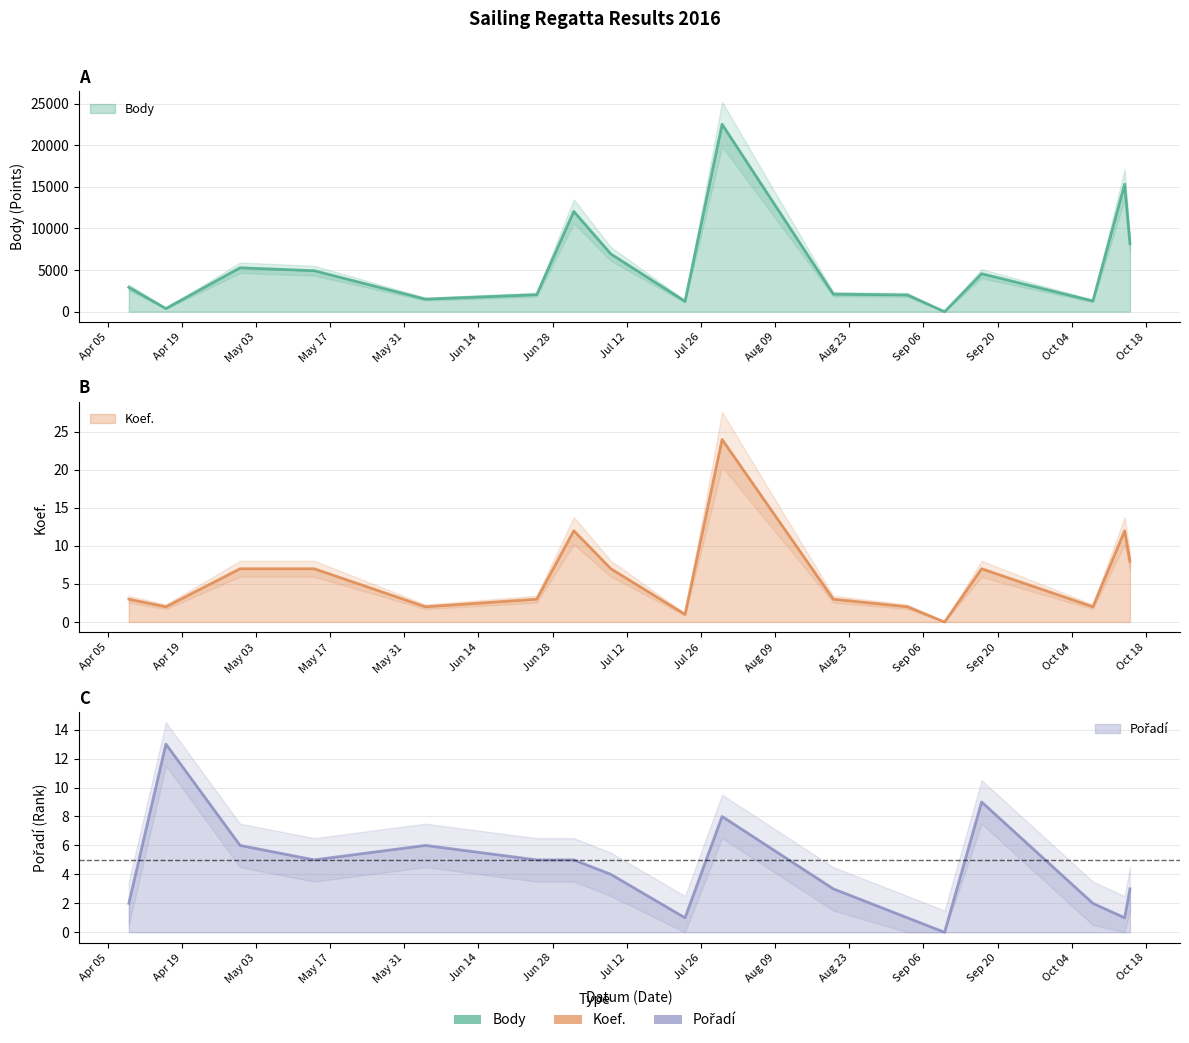

What are all the series names shown in the legend?

Body, Koef., Pořadí